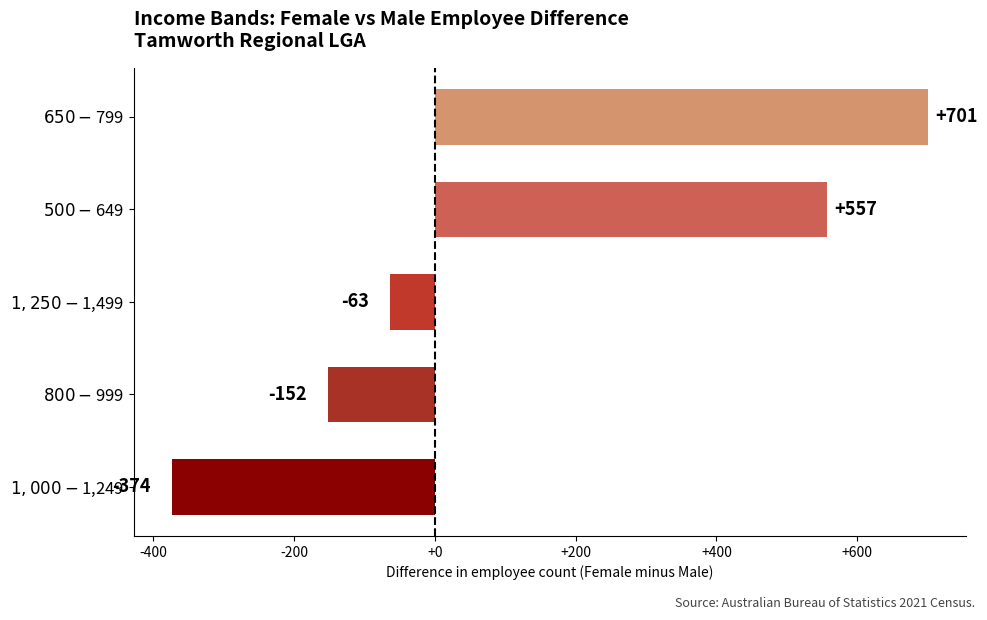

What is the sum of all values?

669